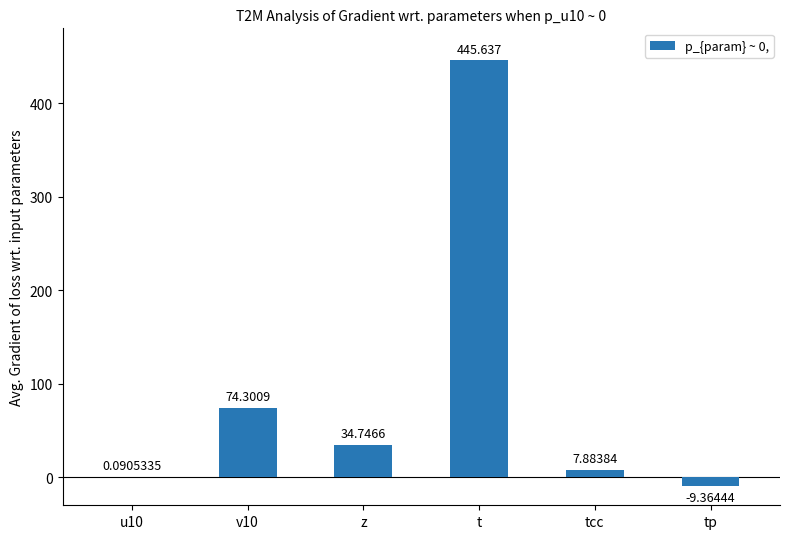

Which category has the highest value across all series?

t